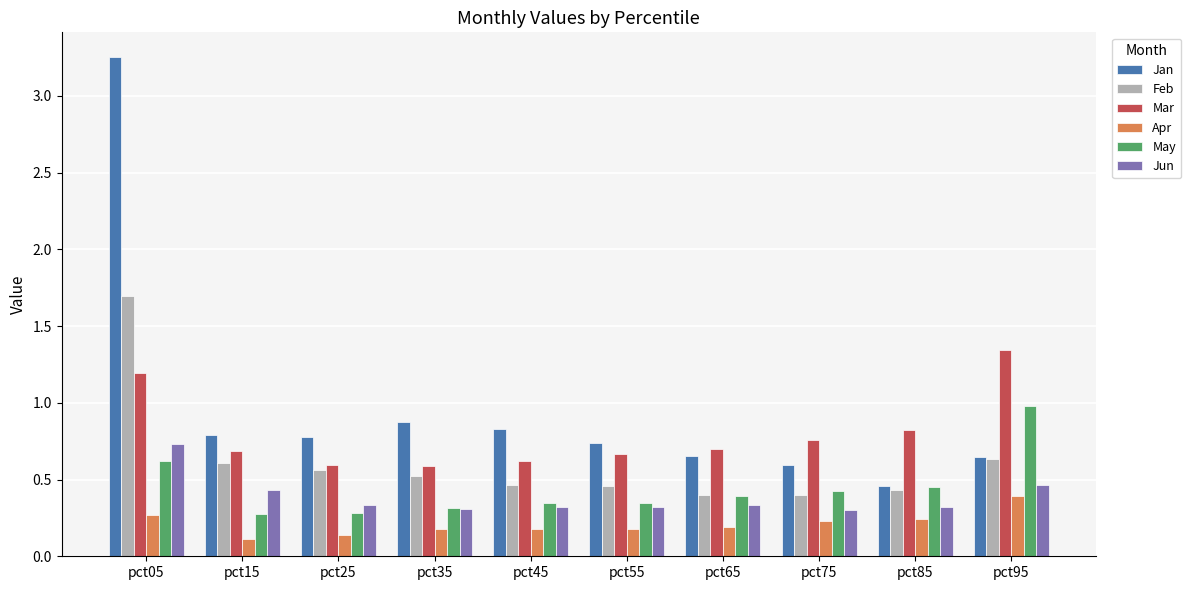

What is the sum of the Feb values at pct05 and pct15?

2.3